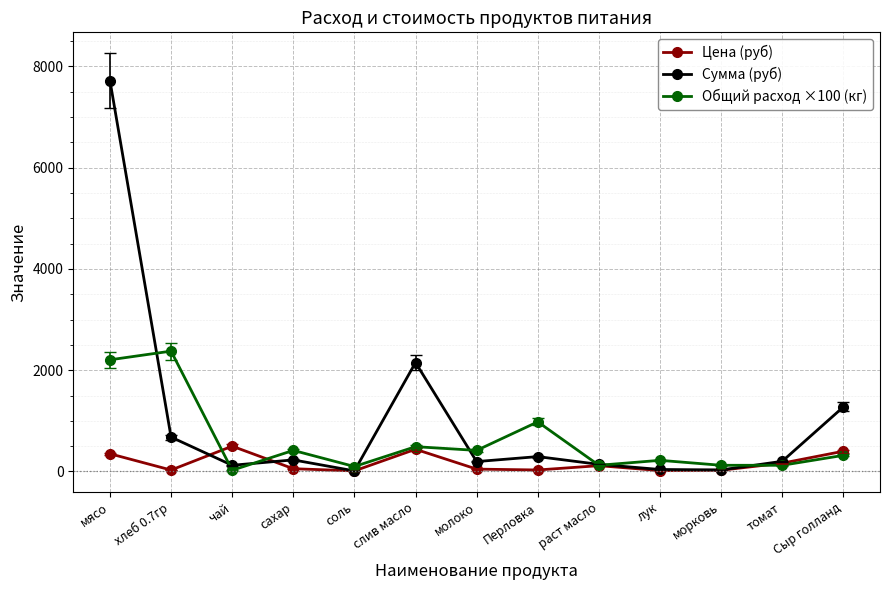

The Общий расход ×100 (кг) series shows 416.5 at молоко. True or false?

True